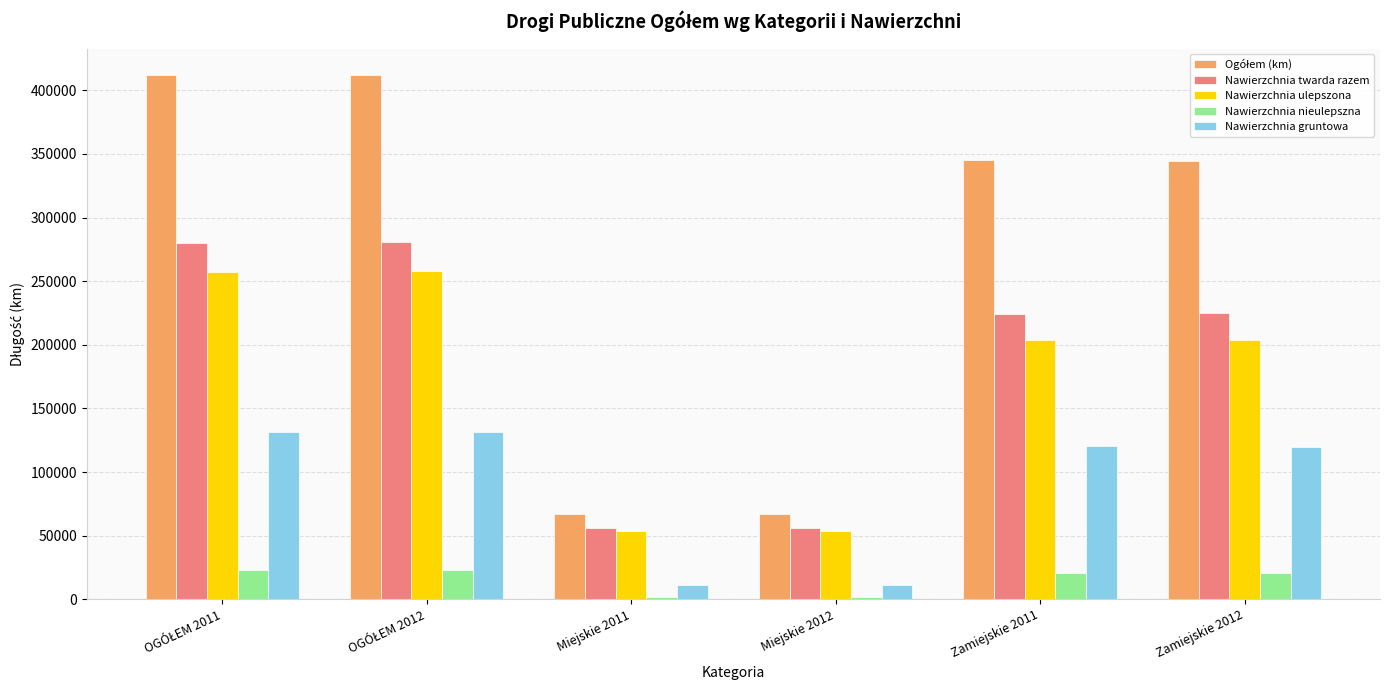

What is the maximum value shown in the chart?

412263.7